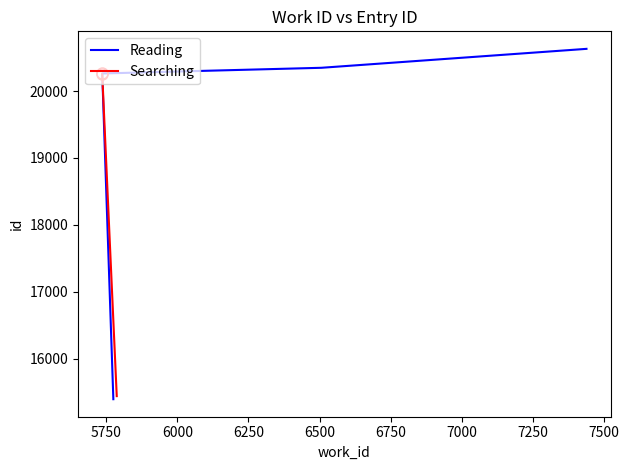

True or false: the data has more than 2 interior local peaks.

False